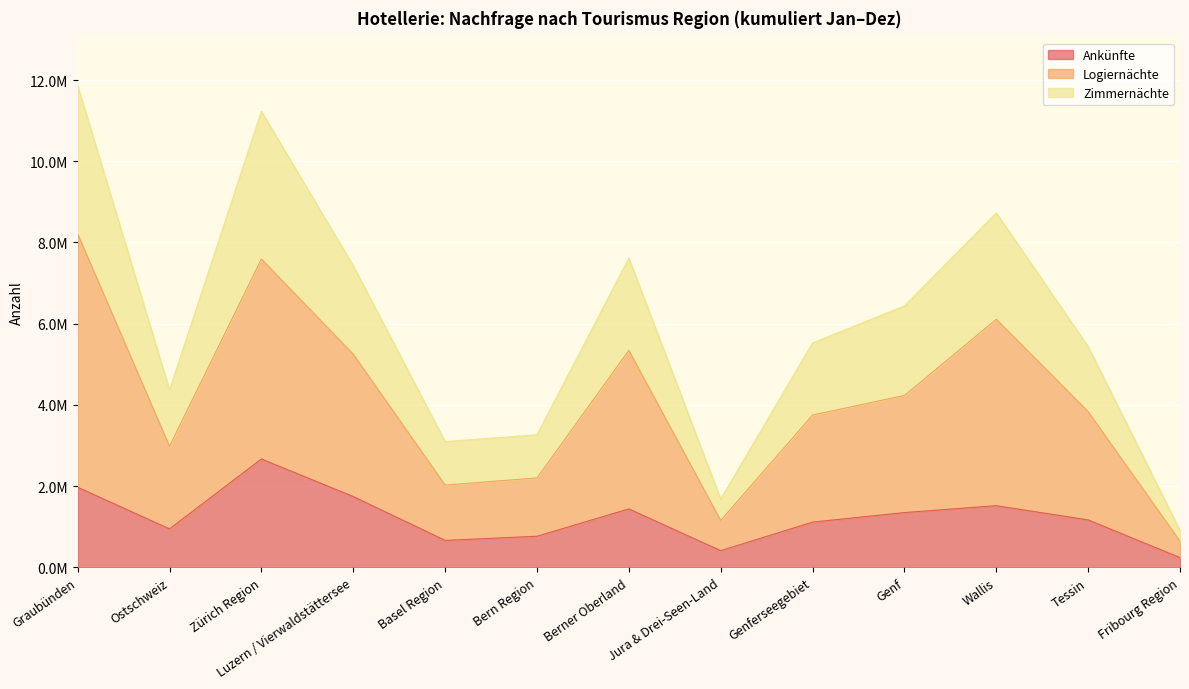

Reading left to right, transcribe all the data shown in this chart.

Ankünfte: 1971903	946324	2667831	1743711	663817	765711	1438948	410726	1114054	1348991	1518182	1167837	239342
Logiernächte: 8211751	2981357	7592136	5249198	2026772	2201498	5343874	1154627	3750589	4233101	6108210	3834930	643103
Zimmernächte: 11862580	4368411	11227906	7424275	3096437	3263256	7611740	1681733	5523464	6437794	8727293	5434714	908365